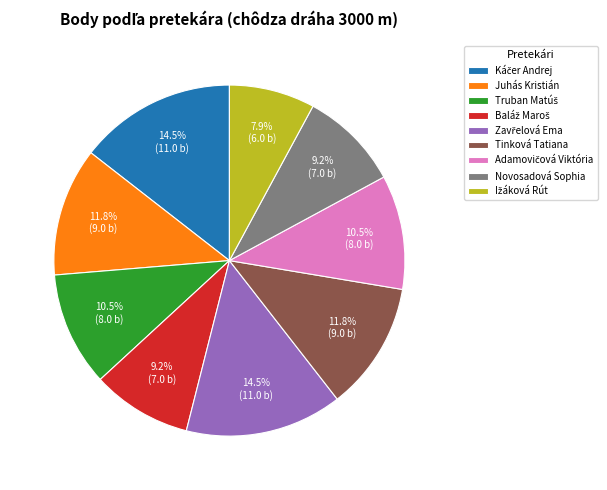

What portion of the pie excludes Novosadová Sophia?

90.8%